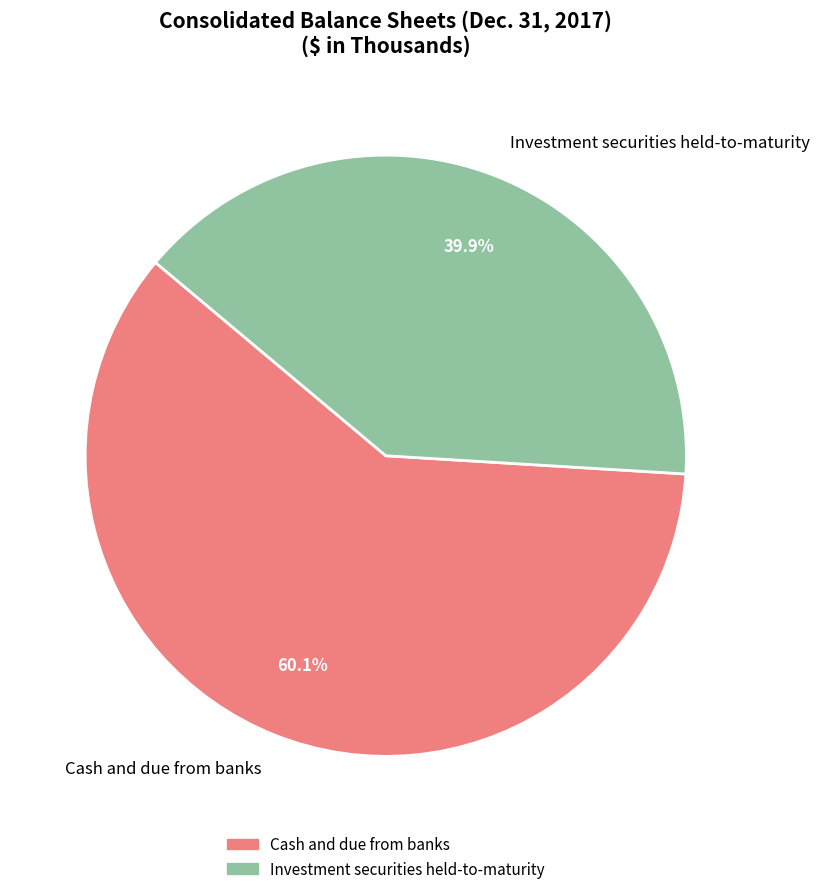

Count the number of slices in the pie.

2